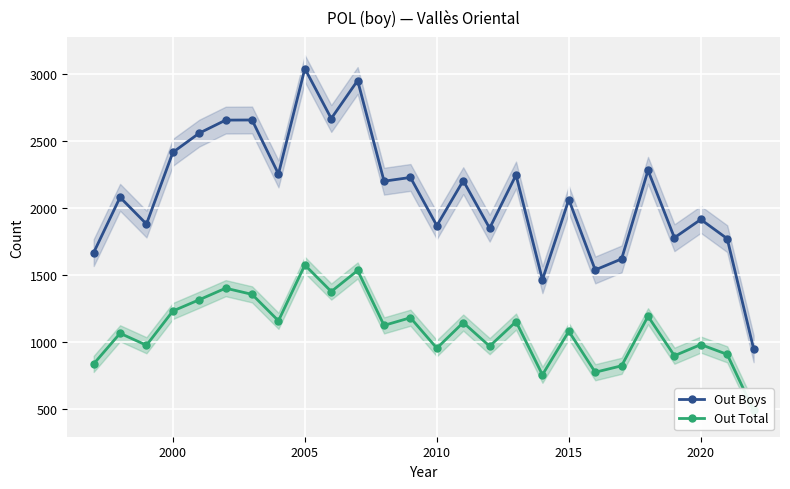

Reading left to right, what are all the values shown in this chart?

Out Boys: 1666	2078	1879	2413	2556	2653	2654	2252	3037	2665	2948	2198	2226	1867	2202	1848	2244	1464	2061	1537	1619	2279	1777	1913	1770	950
Out Total: 837	1065	976	1231	1315	1401	1355	1158	1574	1376	1533	1124	1181	954	1145	969	1152	756	1080	775	823	1192	898	981	908	490